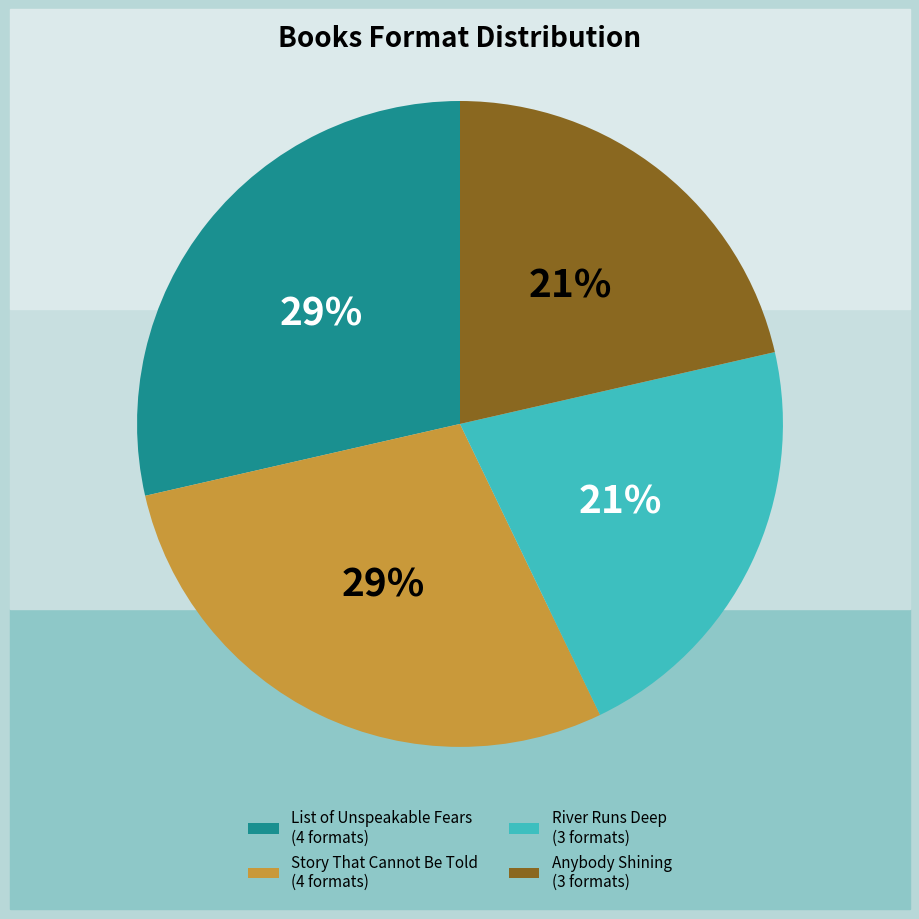

To the nearest percent, what percentage of the pie is River Runs Deep?

21%